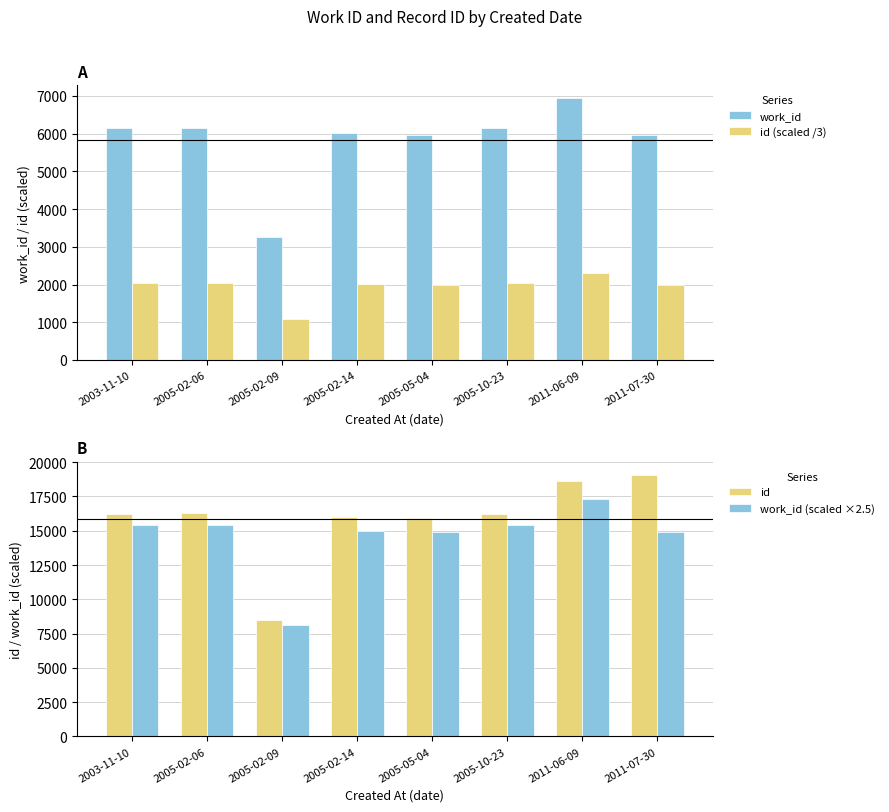

Which has a higher value, 2005-02-14 or 2005-05-04?

2005-02-14